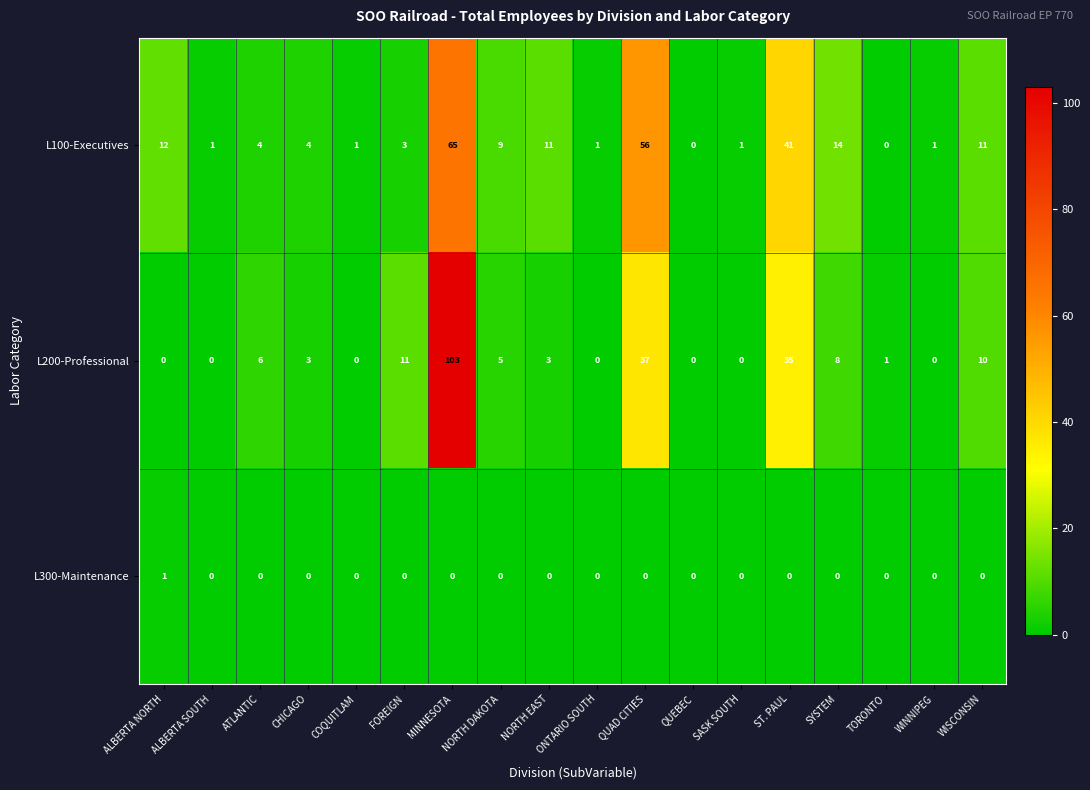

How many values in the L300-Maintenance series exceed 0?

1